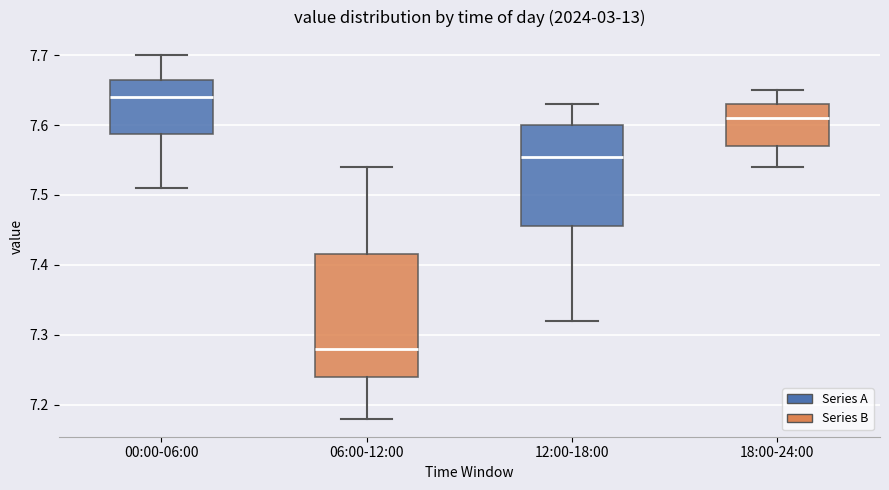

Where is the upper edge of the box for 00:00-06:00 on the y-axis? The values are not printed on the chart, so give them approximately, as read against the axis.

7.67